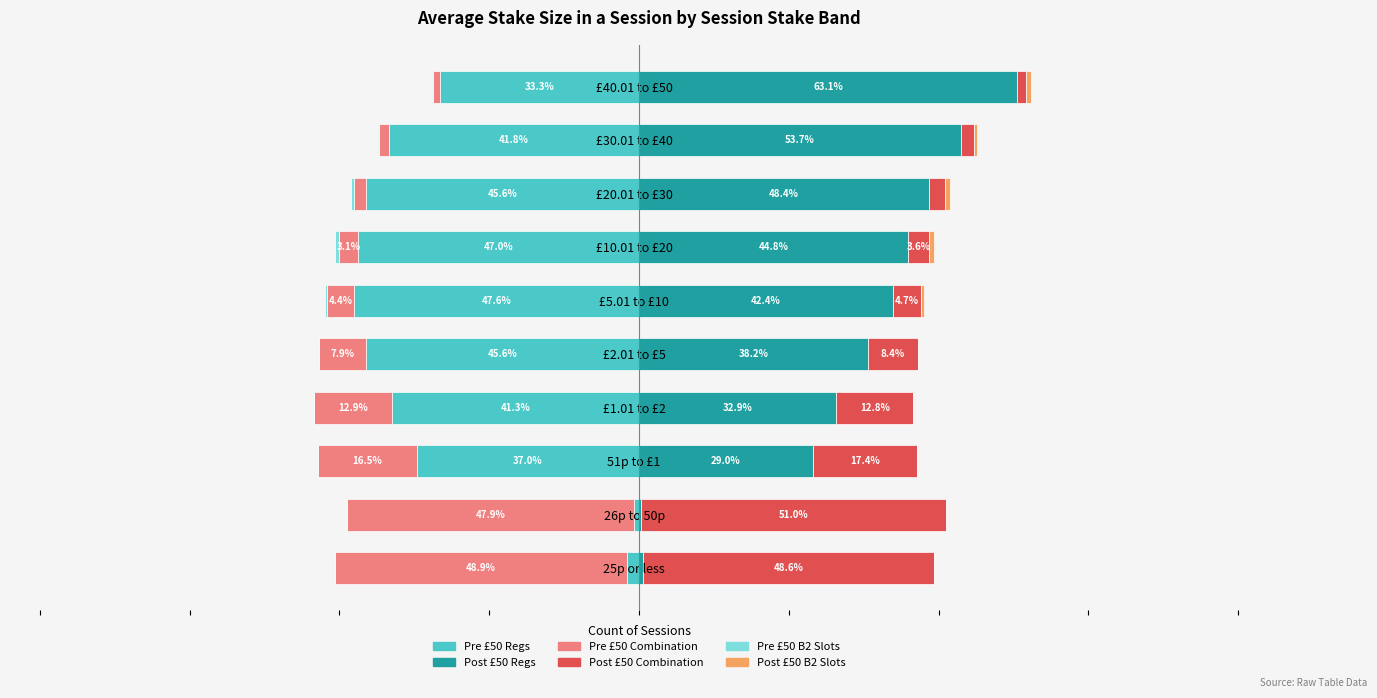

Reading left to right, extract all data points from this chart.

Pre £50 B2 Only (excl slots): -1.9	-0.8	-37.0	-41.3	-45.6	-47.6	-47.0	-45.6	-41.8	-33.3
Pre £50 Combination / Mixed: -48.9	-47.9	-16.5	-12.9	-7.9	-4.4	-3.1	-2.1	-1.6	-1.2
Pre £50 B2 Slots only: 0.0	0.0	0.0	0.0	-0.0	-0.4	-0.7	-0.5	-0.2	-0.2
Post £50 B2 Only (excl slots): 0.6	0.3	29.0	32.9	38.2	42.4	44.8	48.4	53.7	63.1
Post £50 Combination / Mixed: 48.6	51.0	17.4	12.8	8.4	4.7	3.6	2.8	2.3	1.5
Post £50 B2 Slots only: 0.0	0.0	0.0	0.0	0.0	0.4	0.8	0.8	0.4	0.8